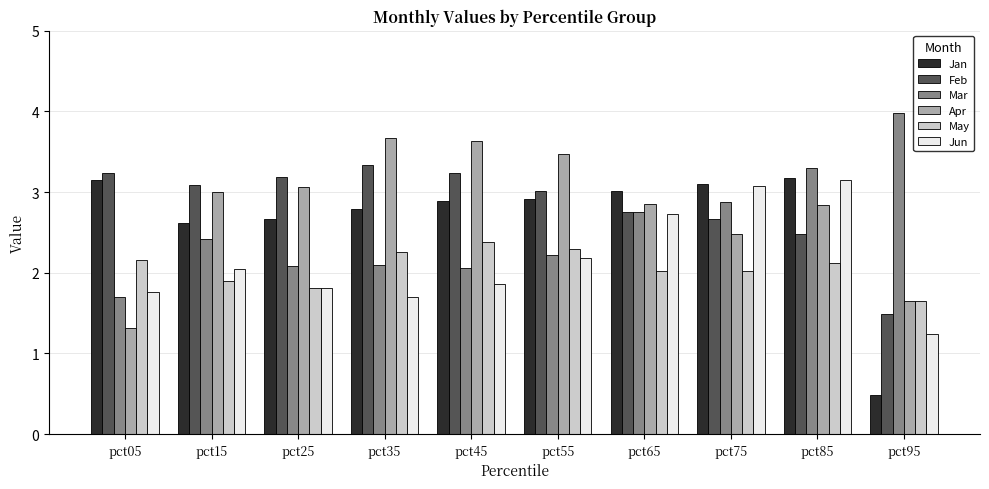

What is the approximate value of Jan at pct75?

3.1